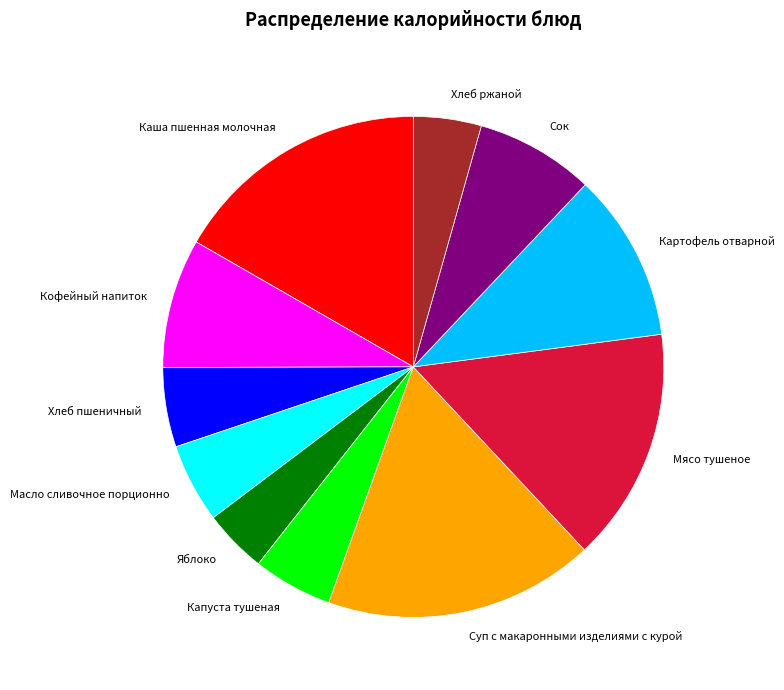

Do Сок and Кофейный напиток together represent more than half of the pie?

No